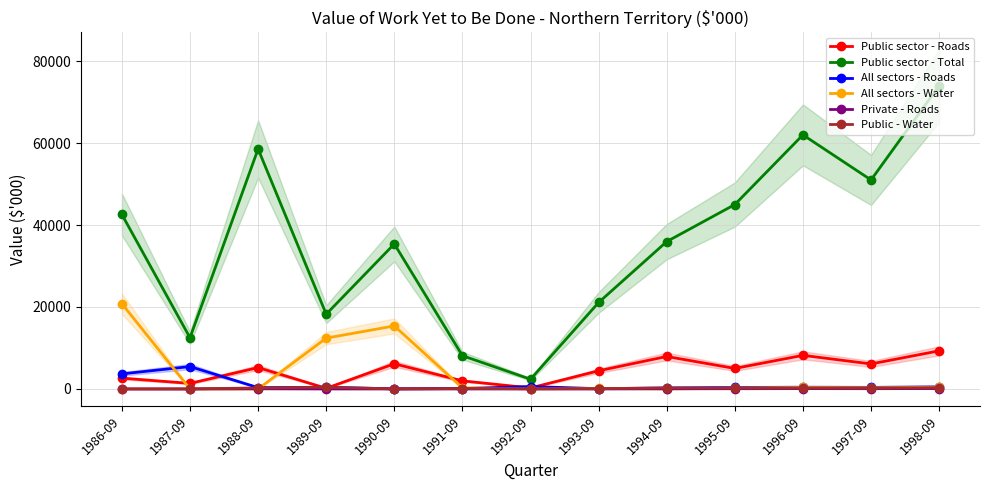

At which label is All sectors - Roads closest to 2739?

1986-09